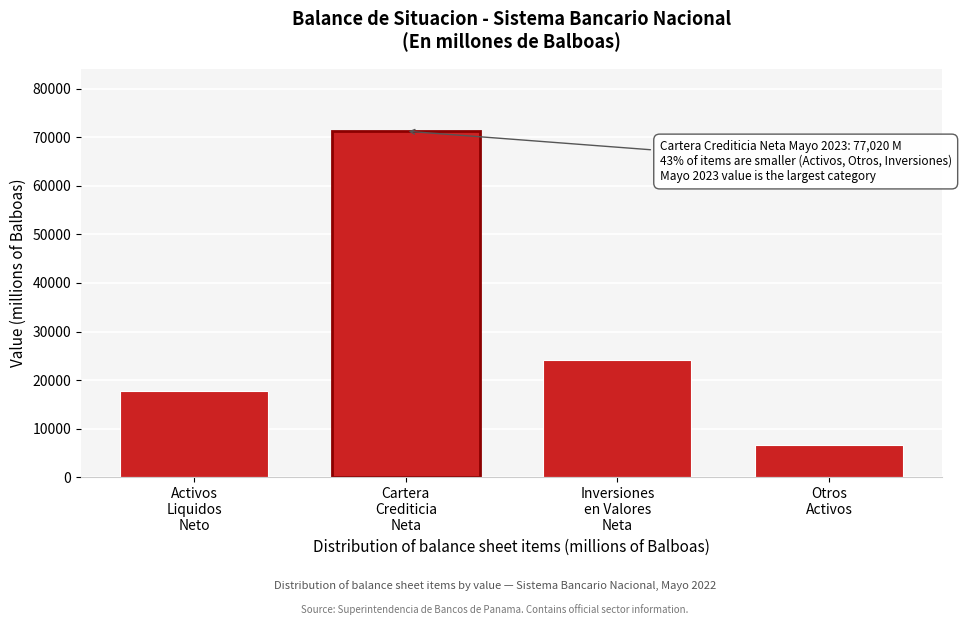

Reading left to right, transcribe all the data shown in this chart.

17818.2	71253.7	24053.9	6569.2